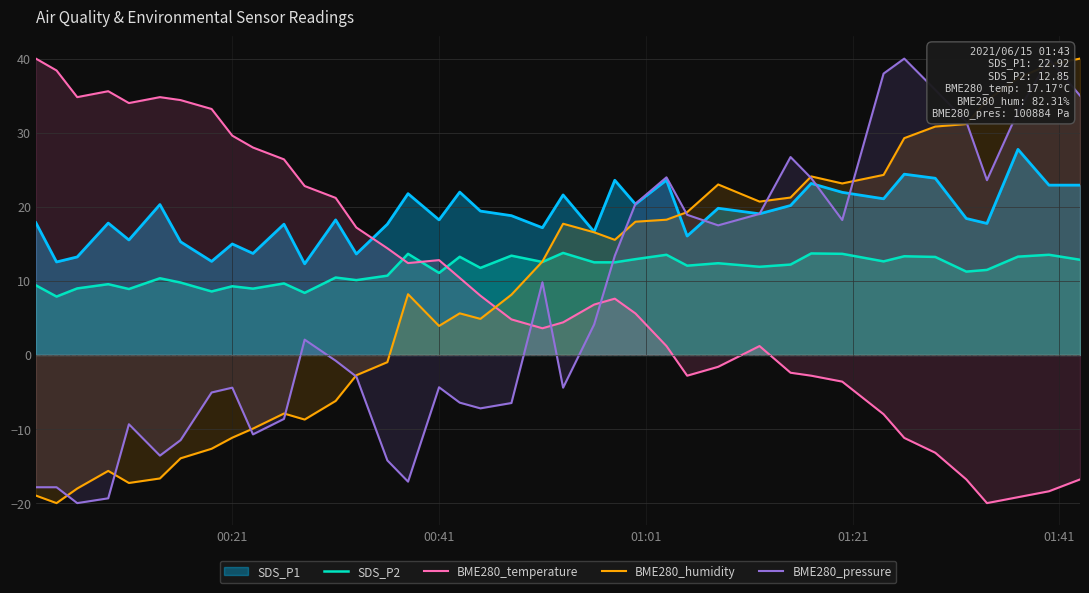

What is the difference between the maximum and minimum values in the BME280_pressure series?

60.0